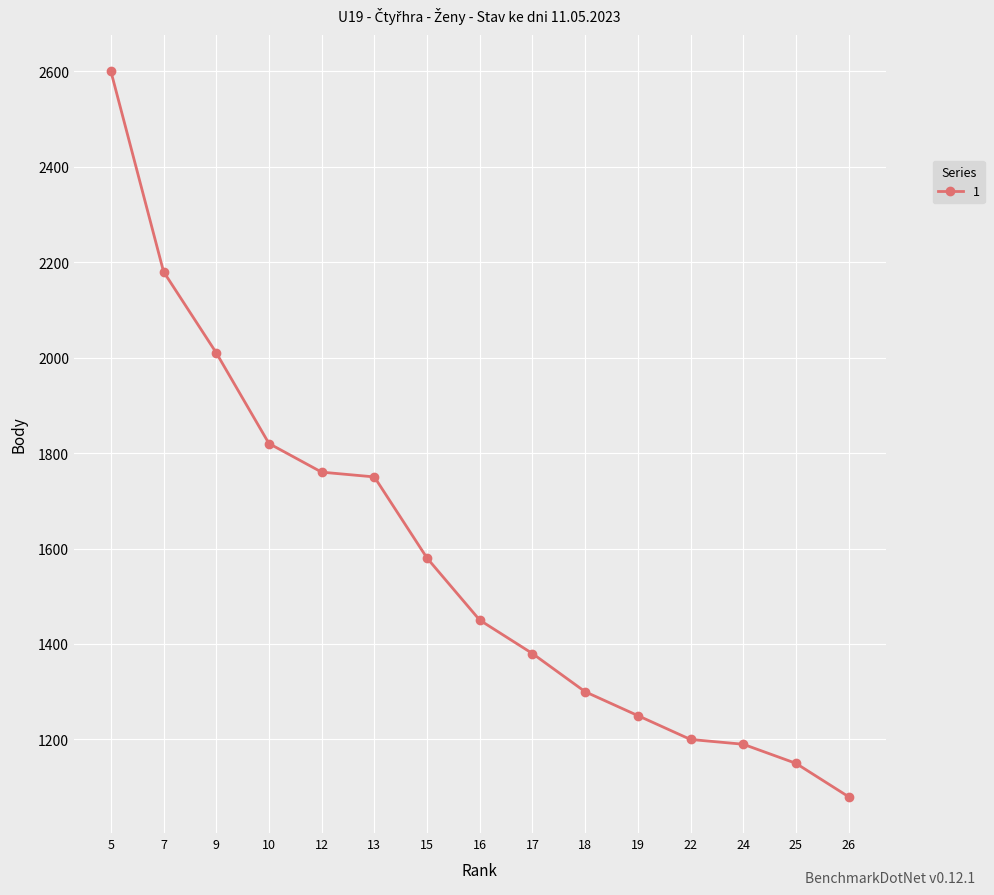

What is the value of the 14th point from the left?

1150